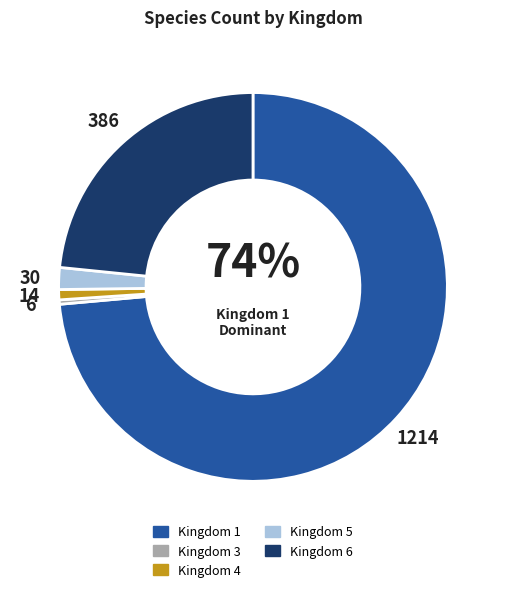

To the nearest percent, what is the average slice percentage?

20%